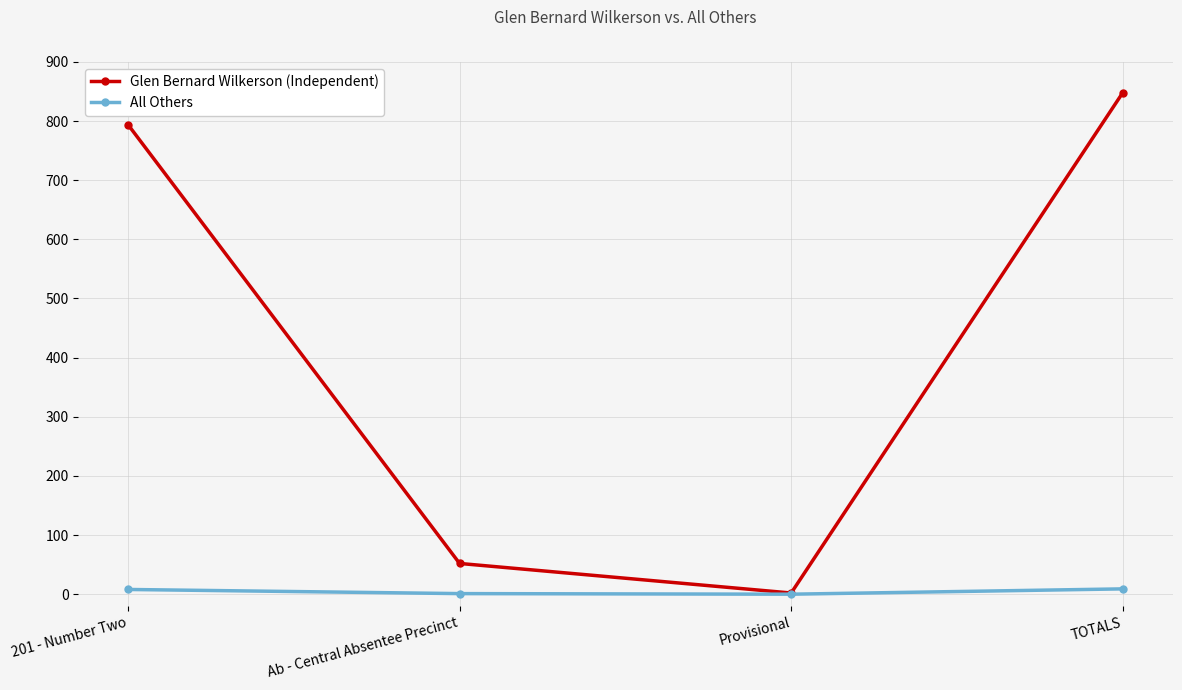

List the series in order of their overall mean, lowest first.

All Others, Glen Bernard Wilkerson (Independent)